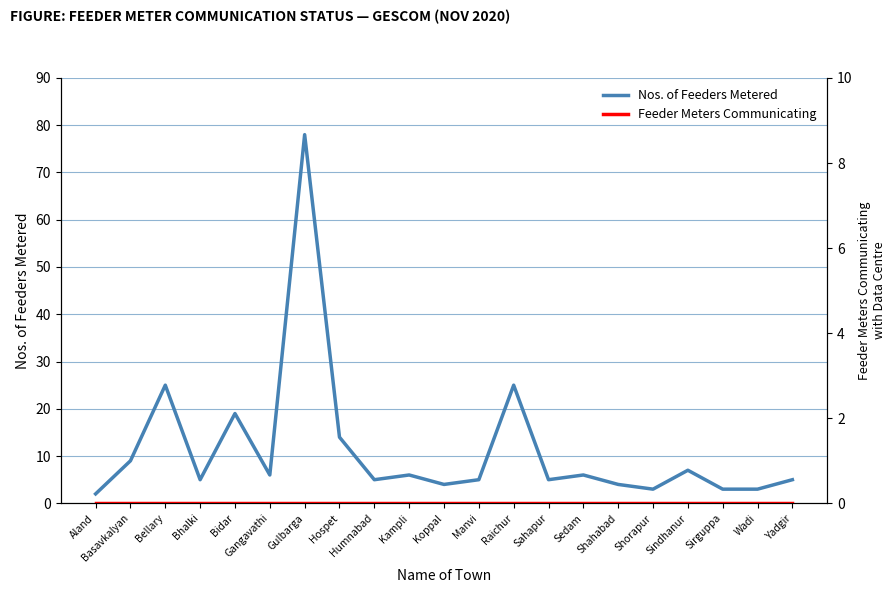

Reading left to right, extract all data points from this chart.

Nos. of Feeders Metered: Aland=2	Basavkalyan=9	Bellary=25	Bhalki=5	Bidar=19	Gangavathi=6	Gulbarga=78	Hospet=14	Humnabad=5	Kampli=6	Koppal=4	Manvi=5	Raichur=25	Sahapur=5	Sedam=6	Shahabad=4	Shorapur=3	Sindhanur=7	Sirguppa=3	Wadi=3	Yadgir=5
Feeder Meters Communicating: Aland=0	Basavkalyan=0	Bellary=0	Bhalki=0	Bidar=0	Gangavathi=0	Gulbarga=0	Hospet=0	Humnabad=0	Kampli=0	Koppal=0	Manvi=0	Raichur=0	Sahapur=0	Sedam=0	Shahabad=0	Shorapur=0	Sindhanur=0	Sirguppa=0	Wadi=0	Yadgir=0